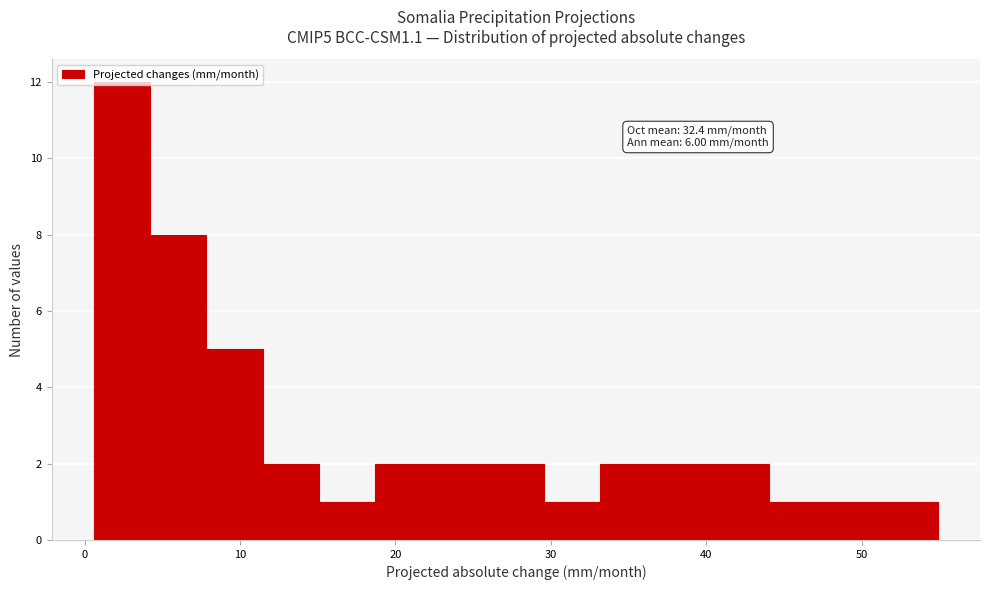

Around what value on the x-axis is the tallest bar? Give the approximate position of its centre, as read against the axis.

2